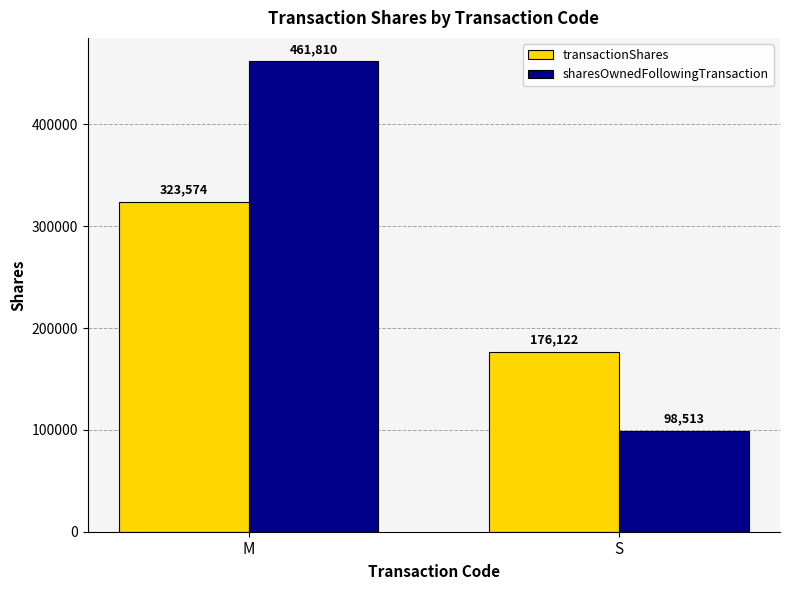

The transactionShares series shows 176122 at S. True or false?

True